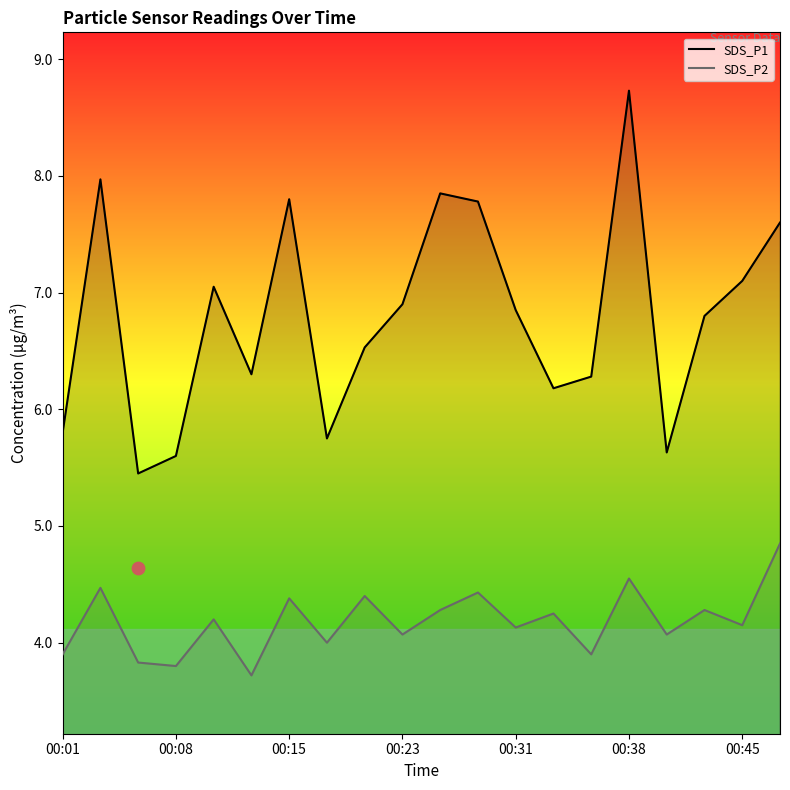

True or false: SDS_P2 has a value of 1.1 at 00:38.

False